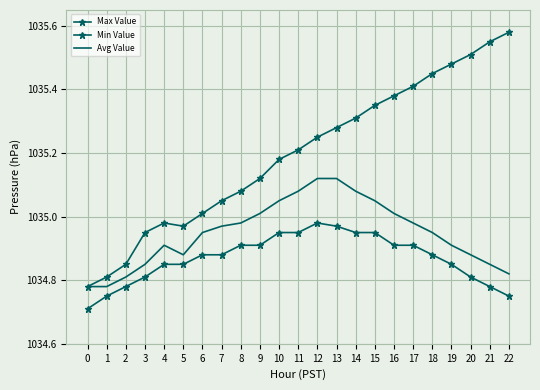

True or false: Max Value has a value of 1034.8 at 2.

True